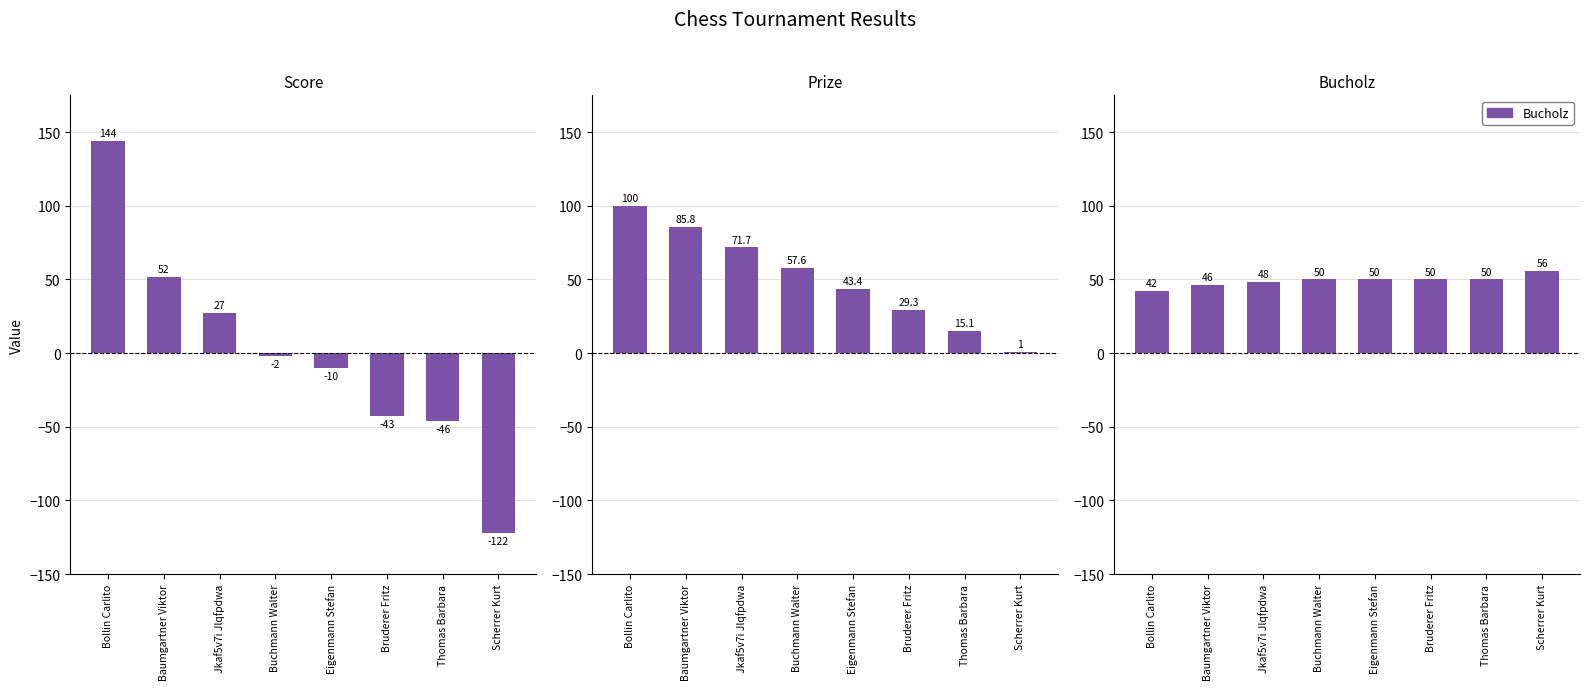

List the labels in order of Prize value, largest first.

Bollin Carlito, Baumgartner Viktor, Jkaf5v7i Jlqfpdwa, Buchmann Walter, Eigenmann Stefan, Bruderer Fritz, Thomas Barbara, Scherrer Kurt